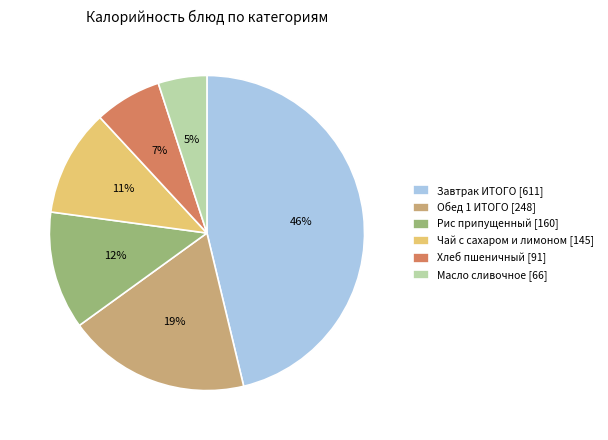

Which category has the biggest portion of the pie?

Завтрак ИТОГО [611]